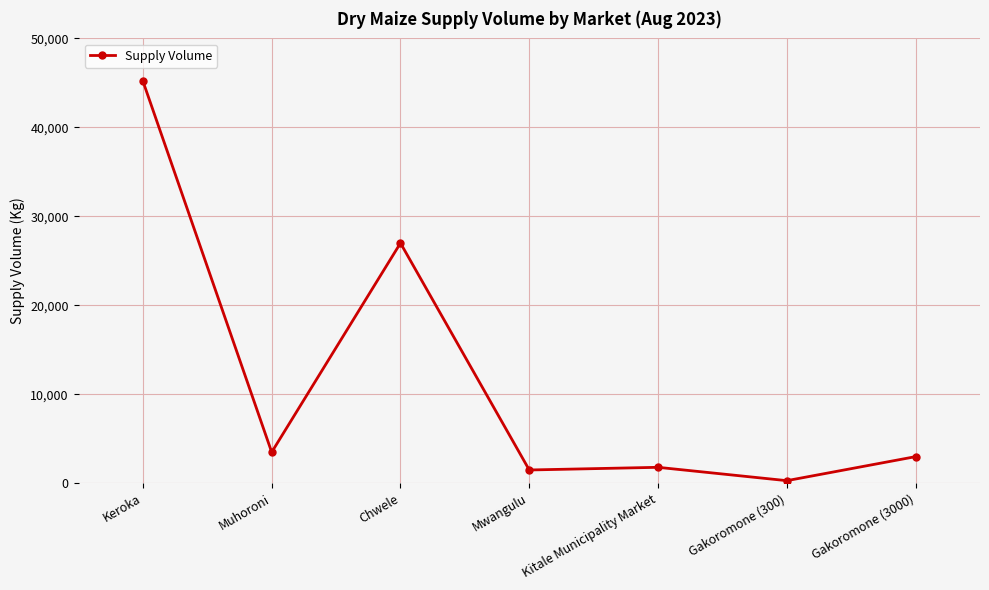

How many series are shown in this chart?

1